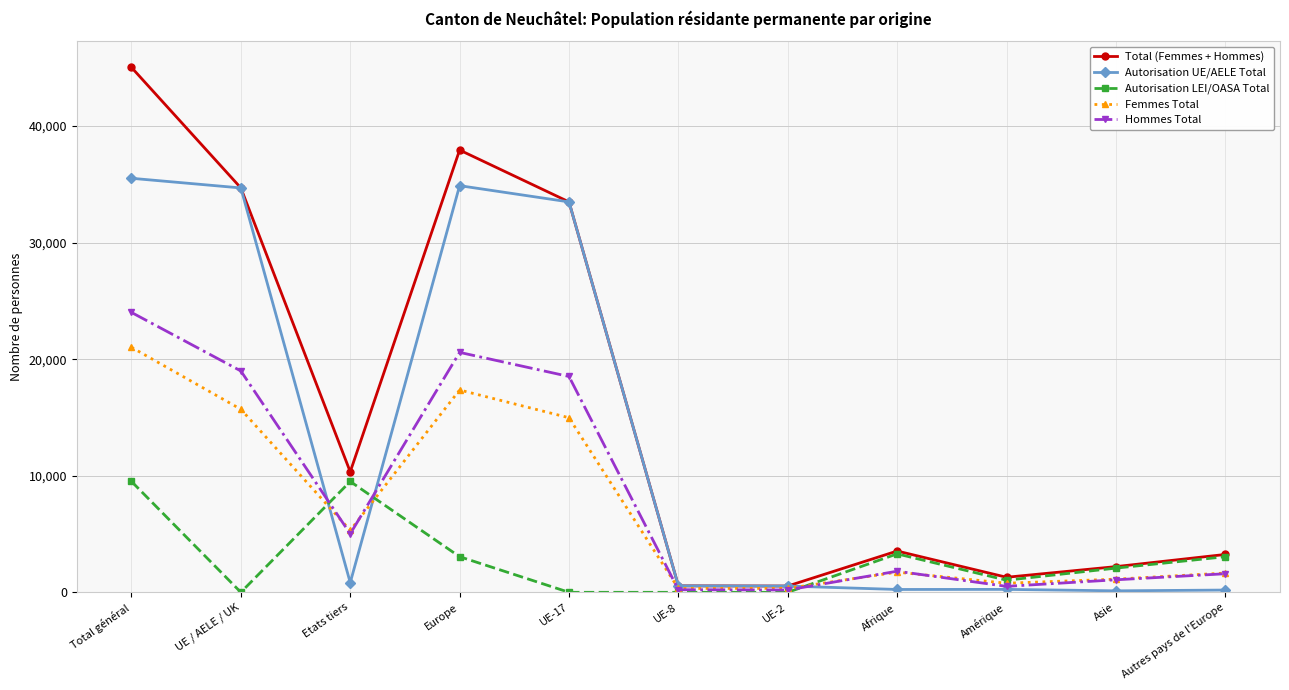

Where do Hommes Total and Autorisation LEI/OASA Total first cross each other?

UE / AELE / UK and Etats tiers